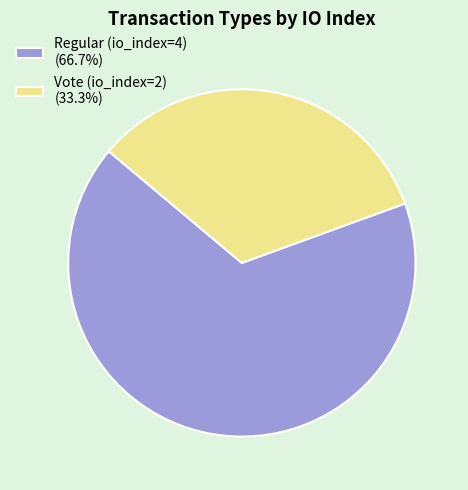

Is there any slice that represents more than half of the pie?

Yes